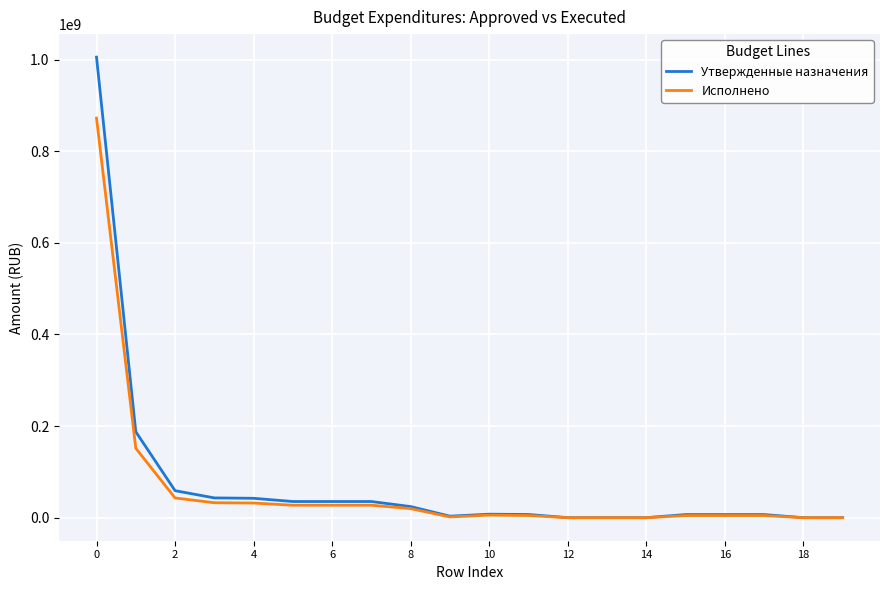

Rank the series by their maximum value, from highest to lowest.

Утвержденные назначения, Исполнено